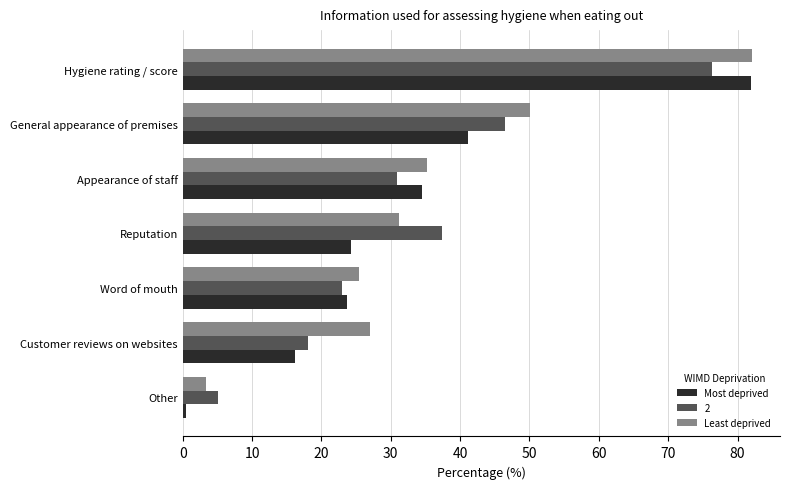

Rank the series at Reputation from lowest to highest value.

Most deprived, Least deprived, 2